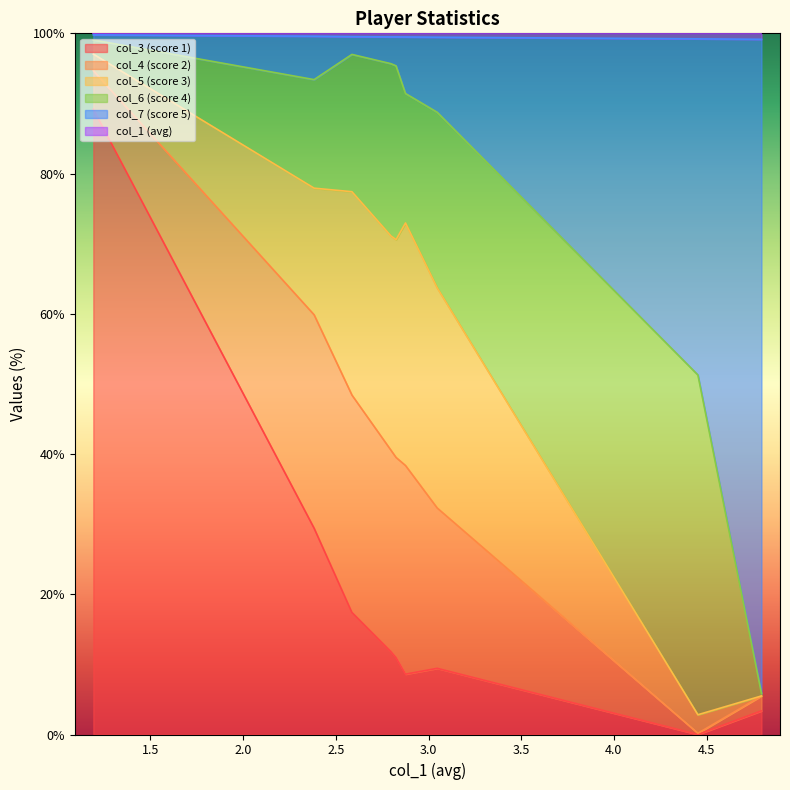

At how many categories does at least one series exceed 37?

9